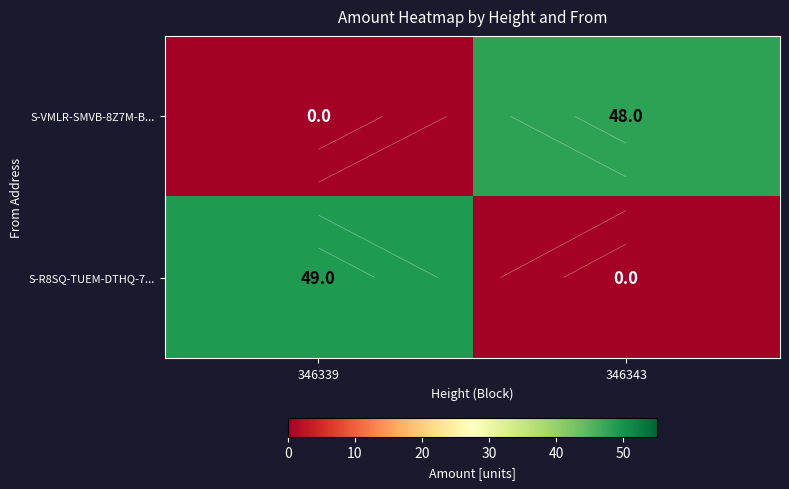

What is the sum of the S-VMLR-SMVB-8Z7M-B... values at 346339 and 346343?

48